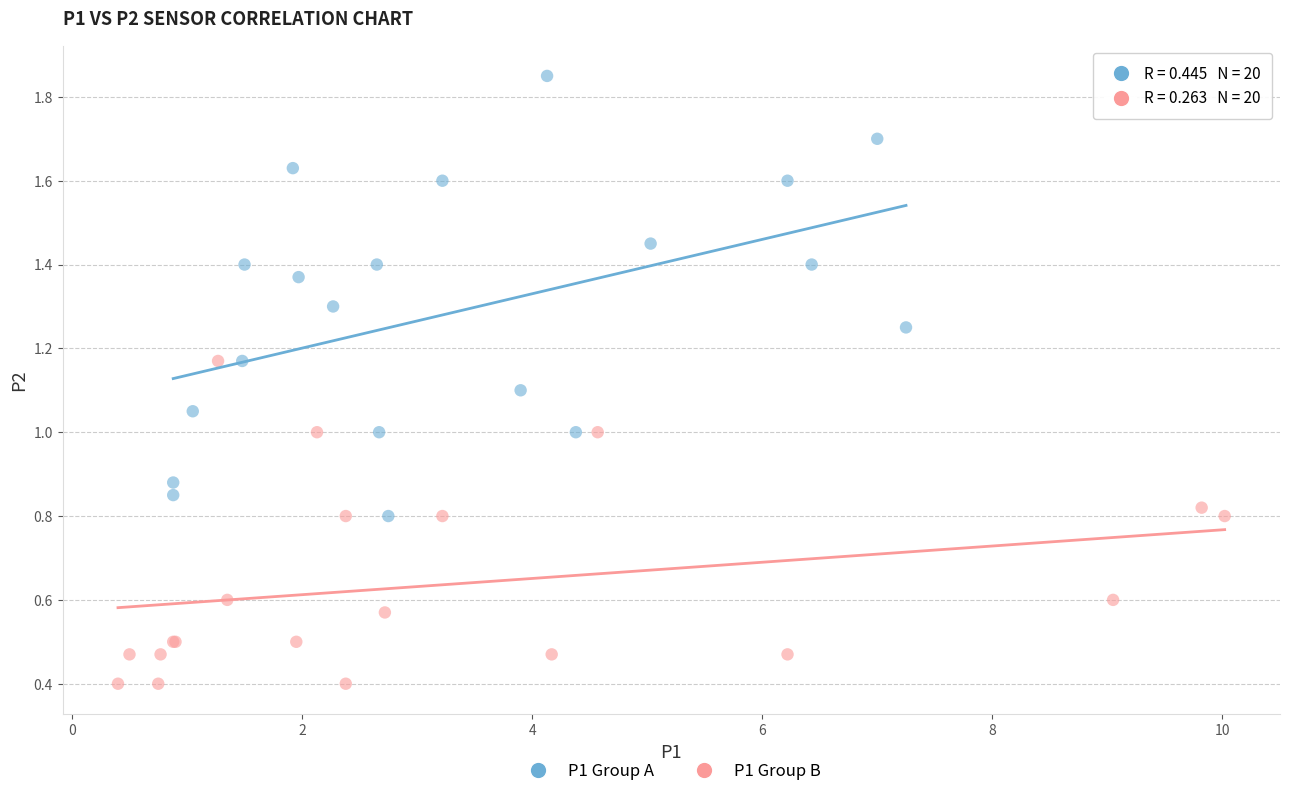

What are all the series names shown in the legend?

P1 Group A, P1 Group B